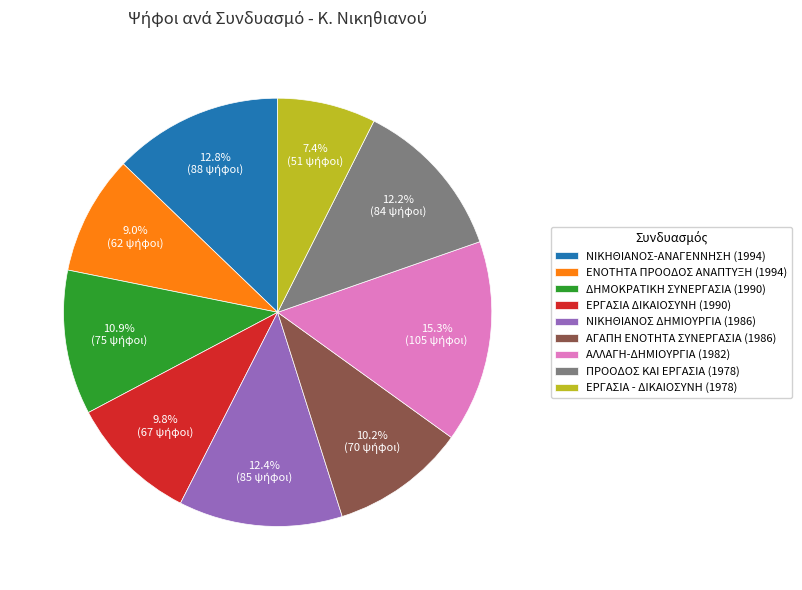

To the nearest percent, what percentage of the pie is ΔΗΜΟΚΡΑΤΙΚΗ ΣΥΝΕΡΓΑΣΙΑ (1990)?

11%